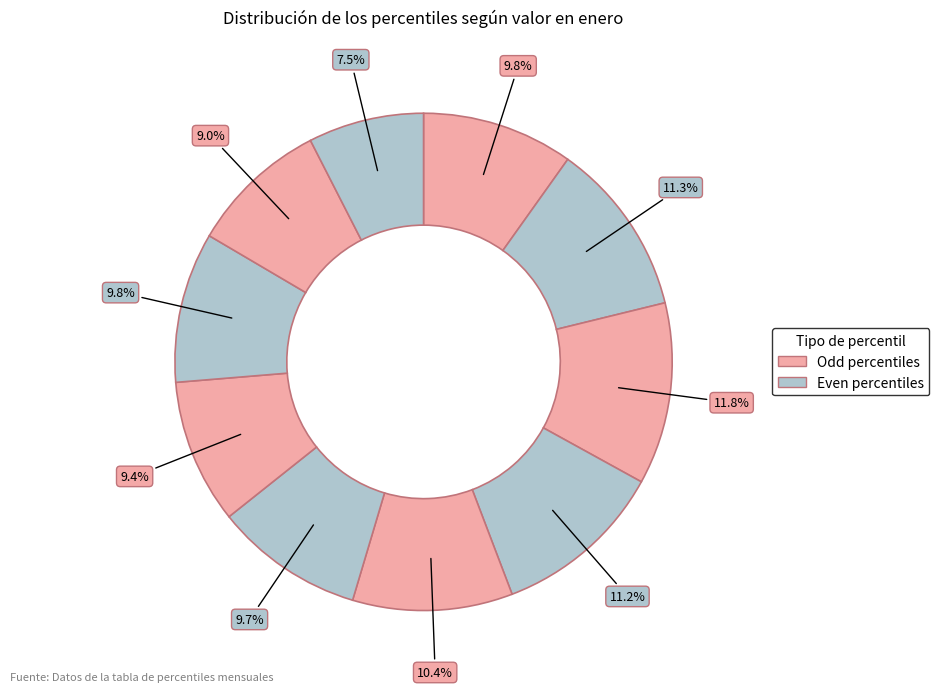

How many slices are in this pie chart?

10